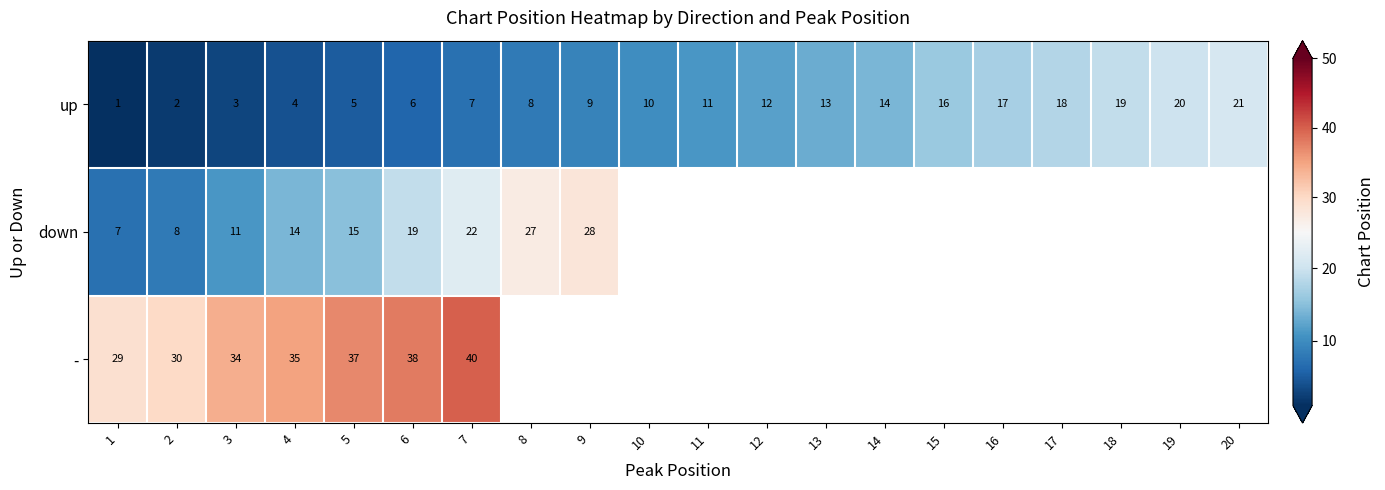

At which category is the sum across all series the highest?

7